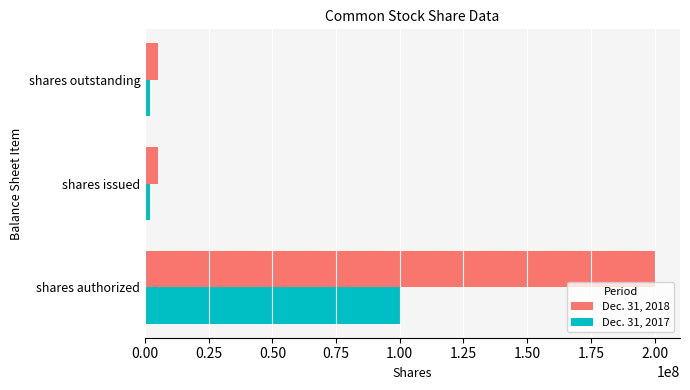

What is the difference between the maximum and minimum values in the Dec. 31, 2017 series?

97895250